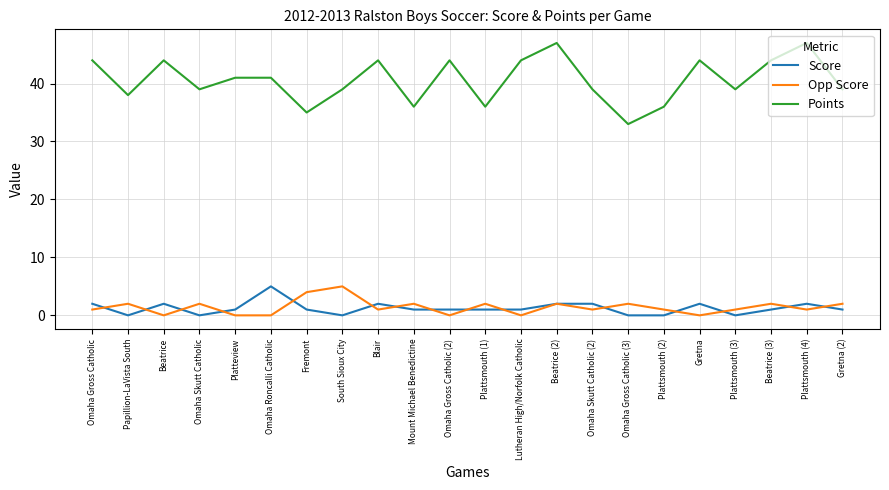

What is the difference between the highest and lowest values at Omaha Skutt Catholic?

39